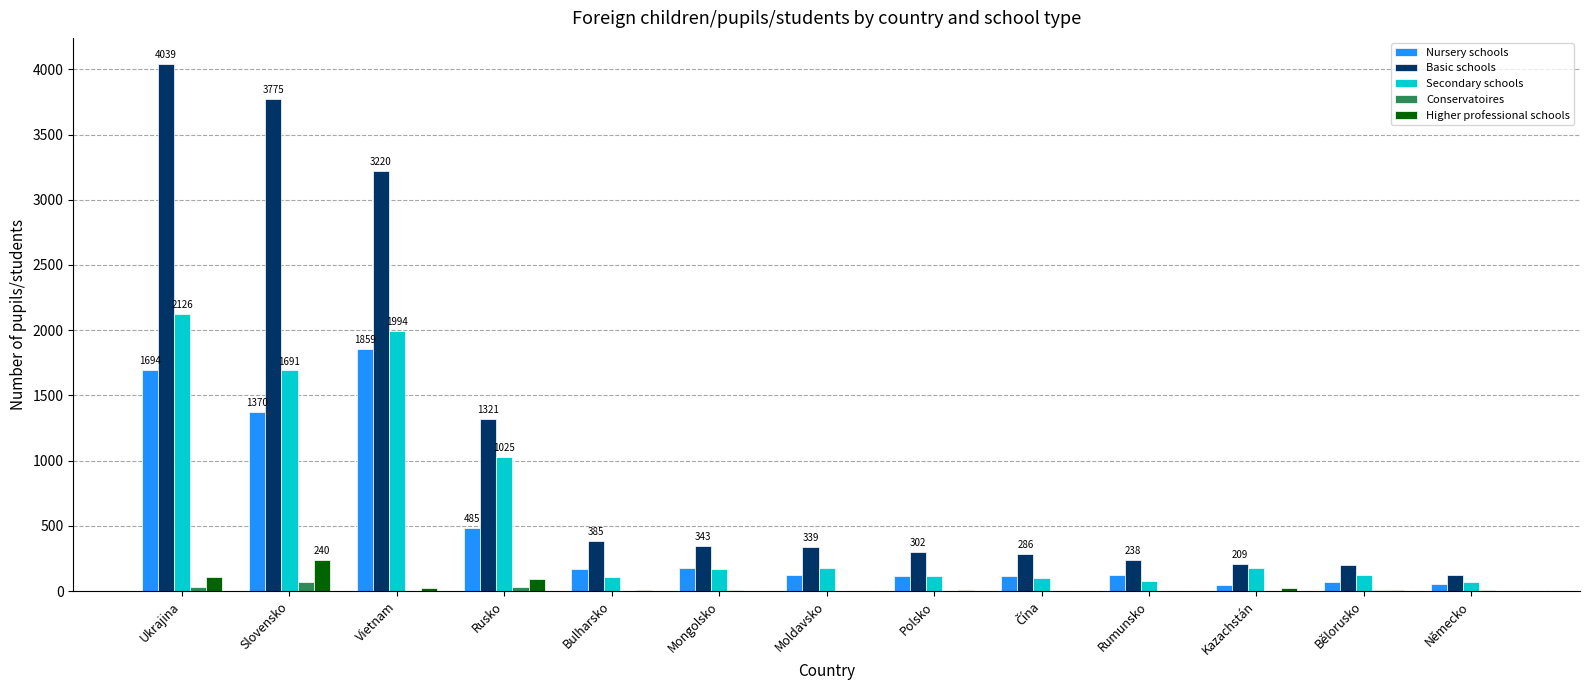

Which series has the largest range (max minus min)?

Basic schools